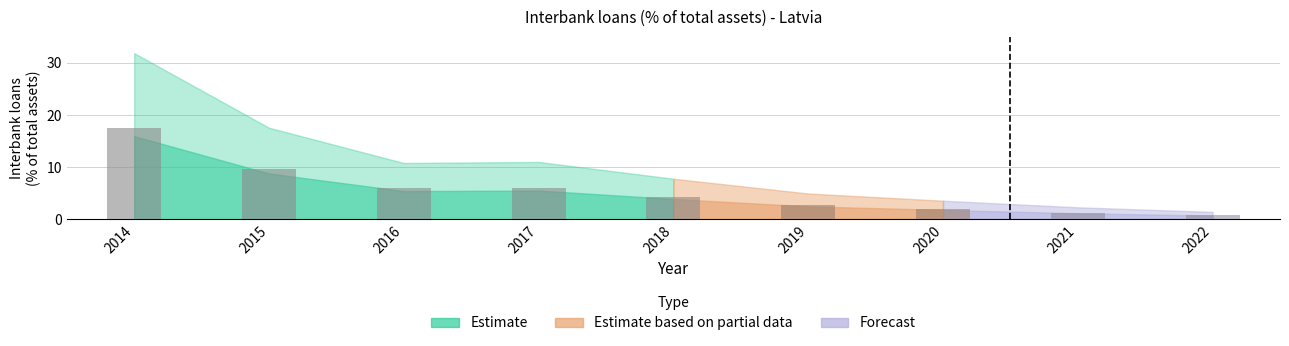

How many categories are shown in the chart?

9